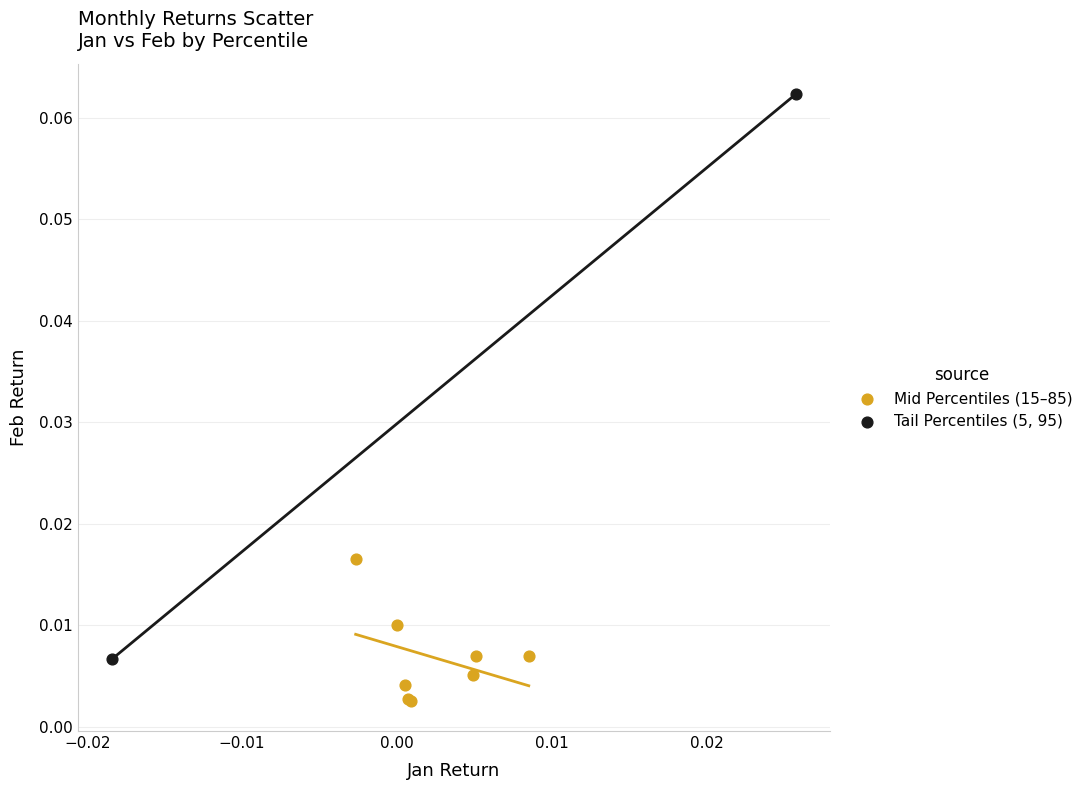

Which series reaches the minimum Y coordinate?

Mid Percentiles (15–85)